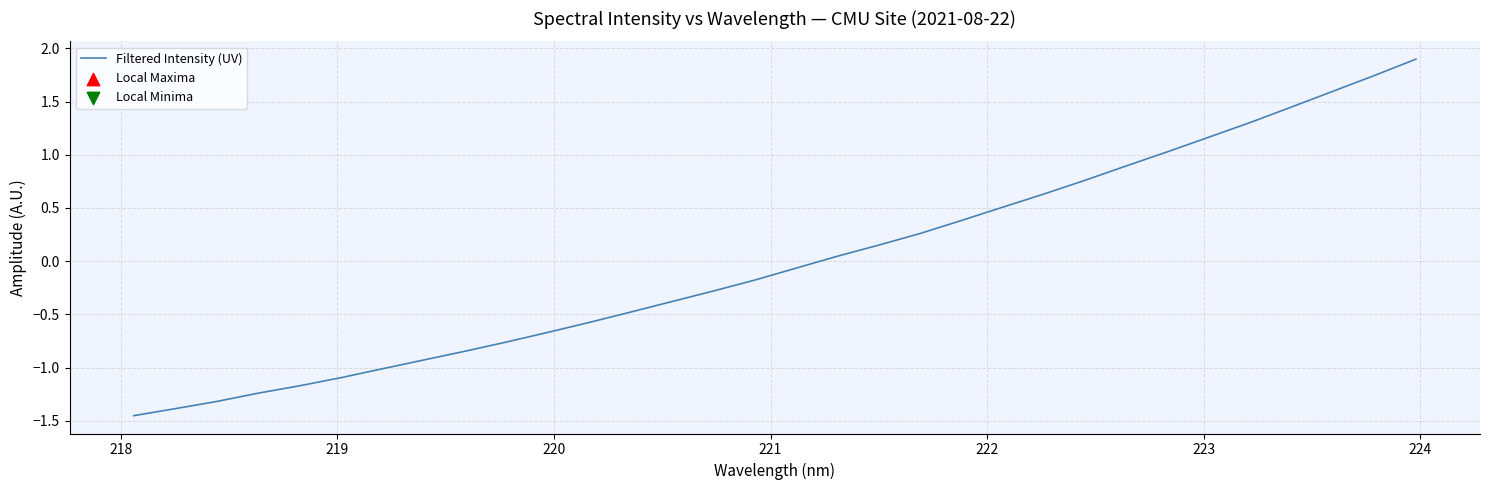

What is the maximum value shown in the chart?

1.9